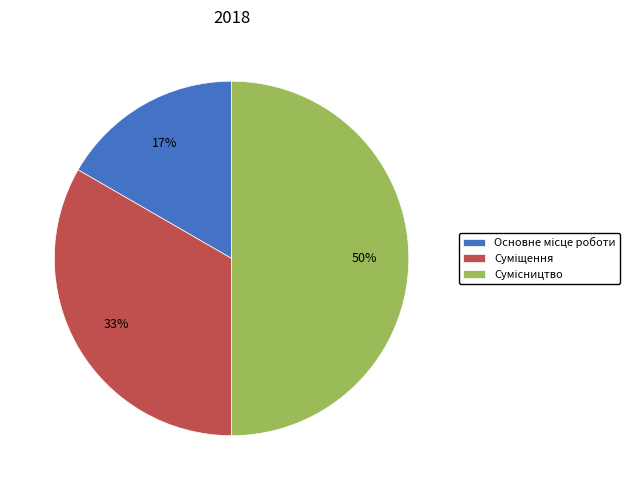

To the nearest percent, what is the average slice percentage?

33%